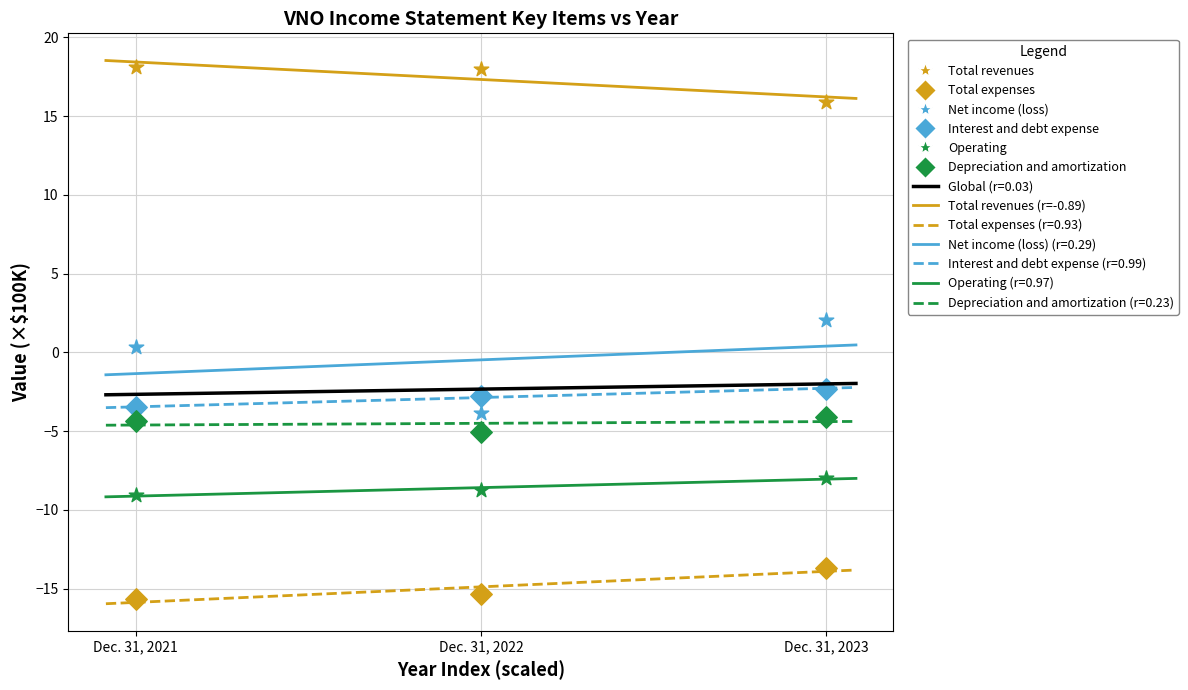

Count the number of points in this scatter plot.

18